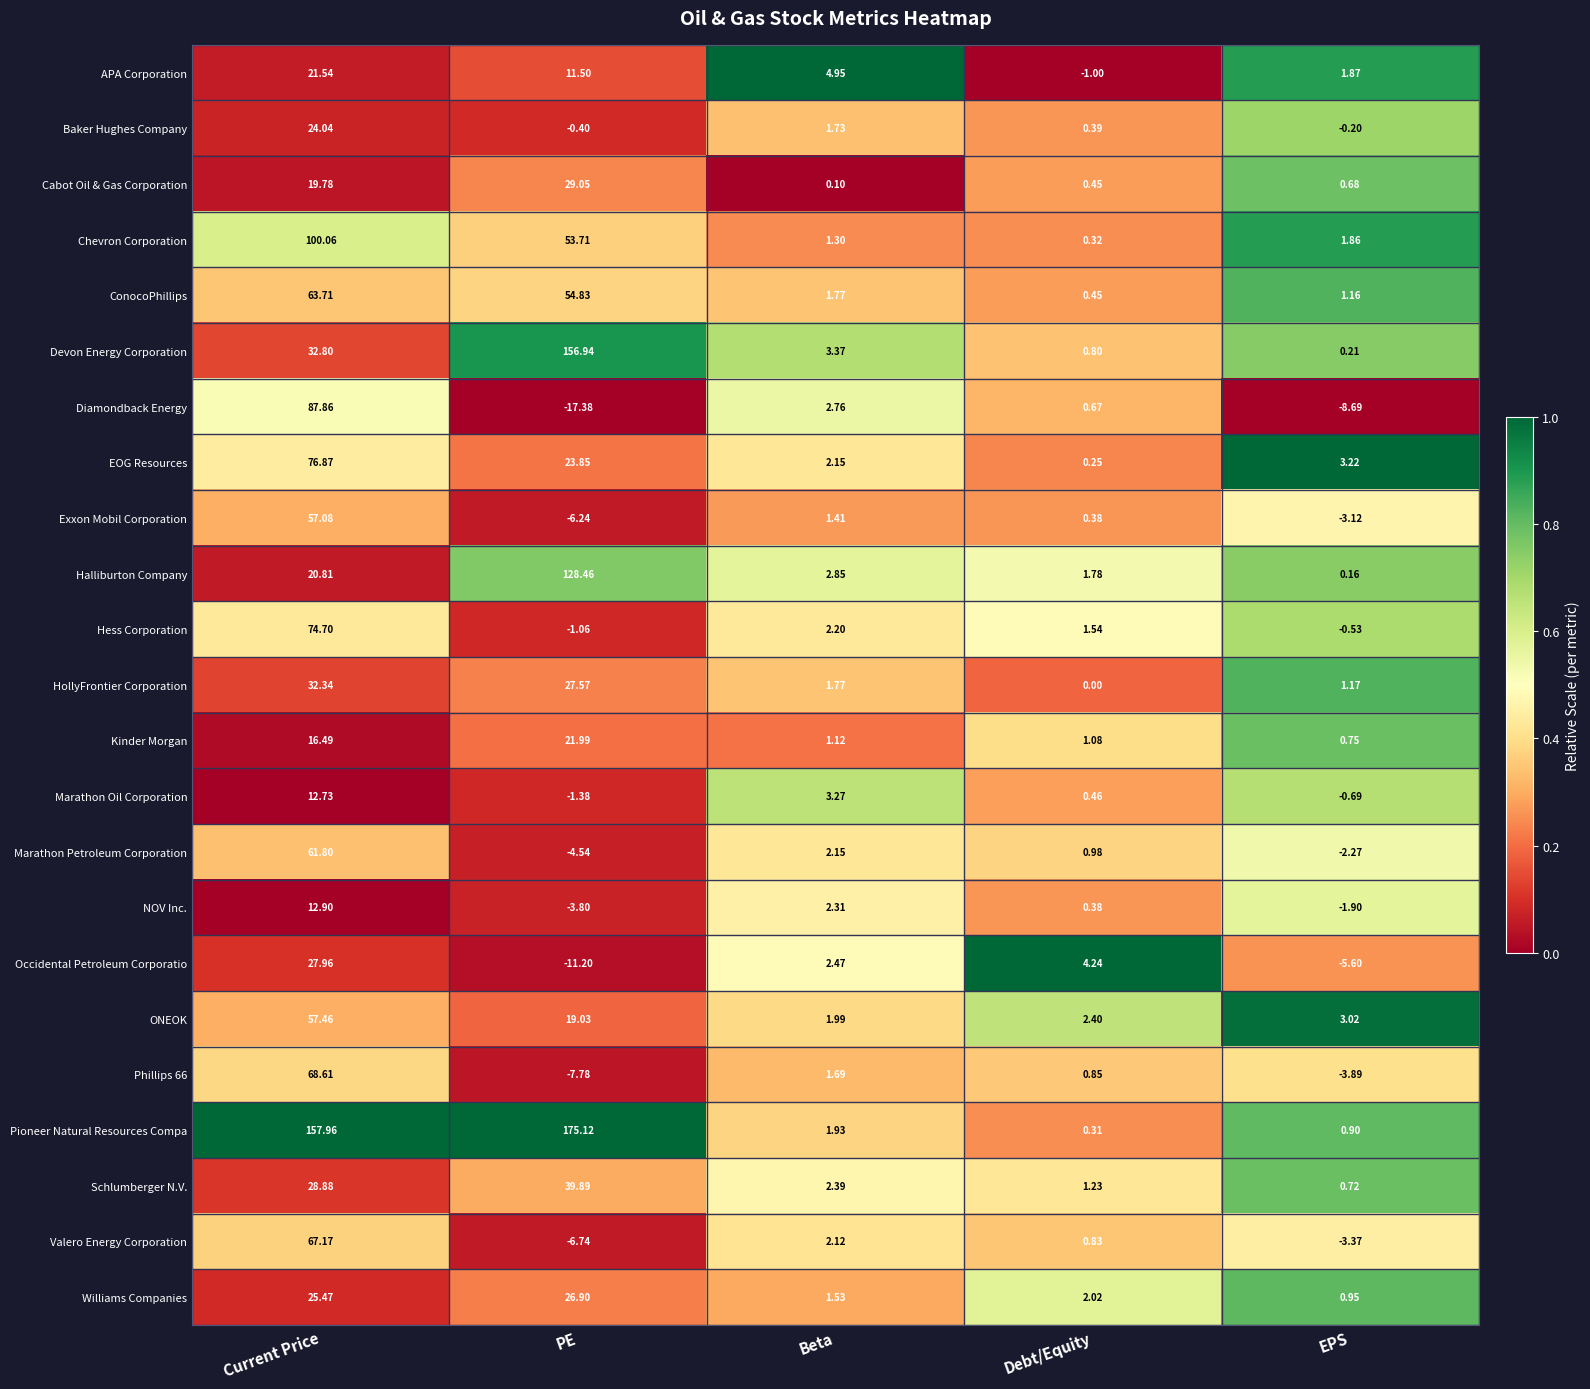

List the labels in order of APA Corporation value, smallest first.

Debt/Equity, EPS, Beta, PE, Current Price